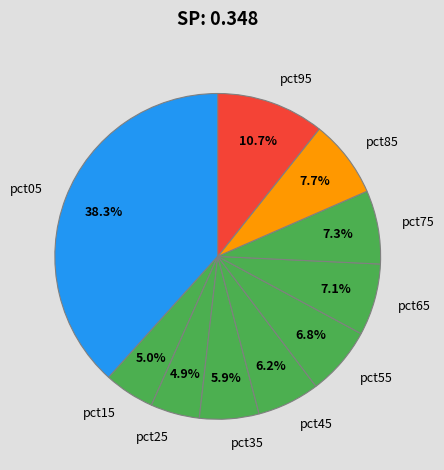

True or false: pct55 accounts for 7% of the total.

True